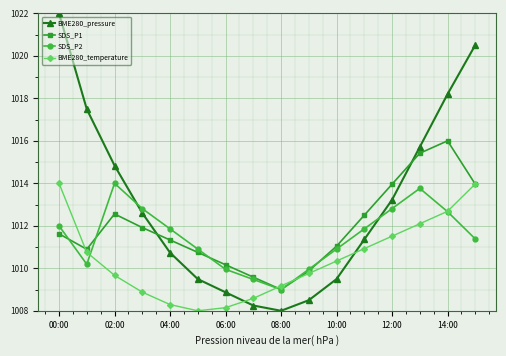

At how many categories does at least one series exceed 1013?

7